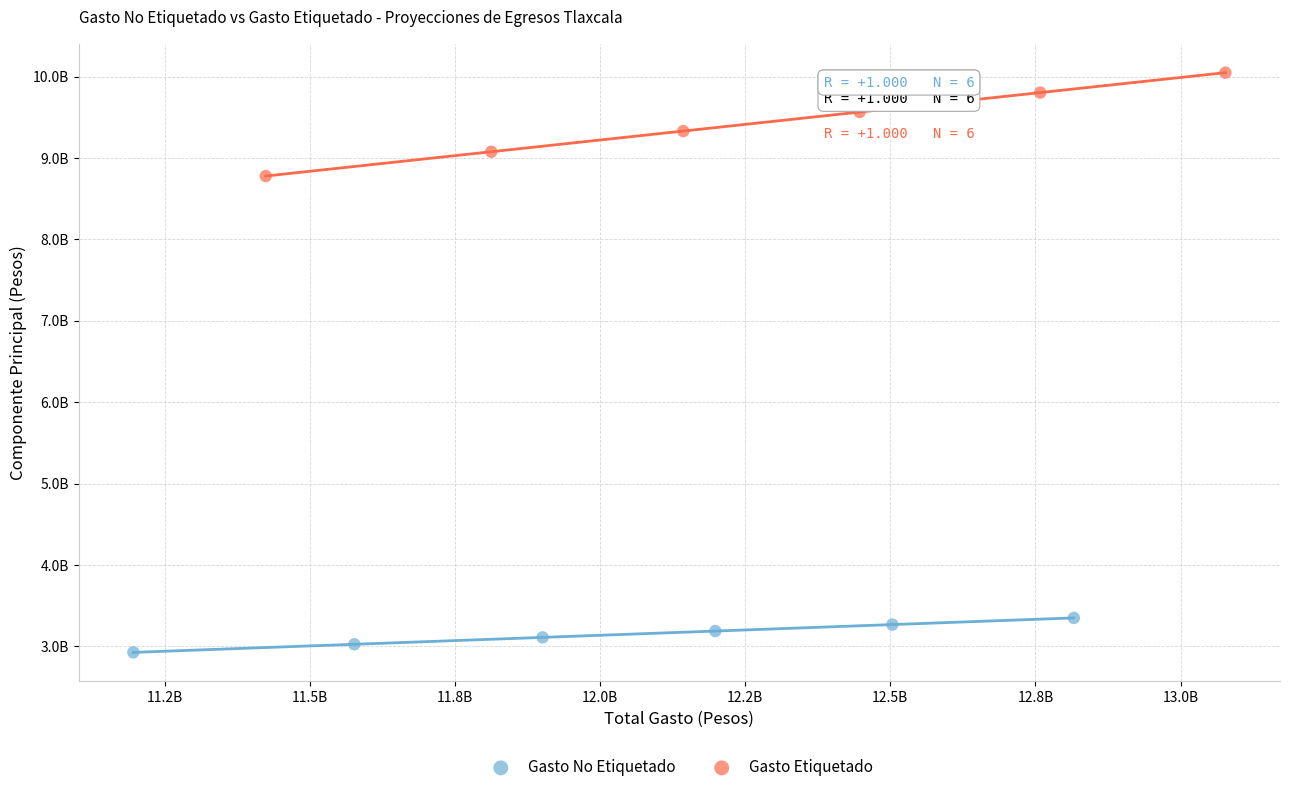

What are all the series names shown in the legend?

Gasto No Etiquetado, Gasto Etiquetado